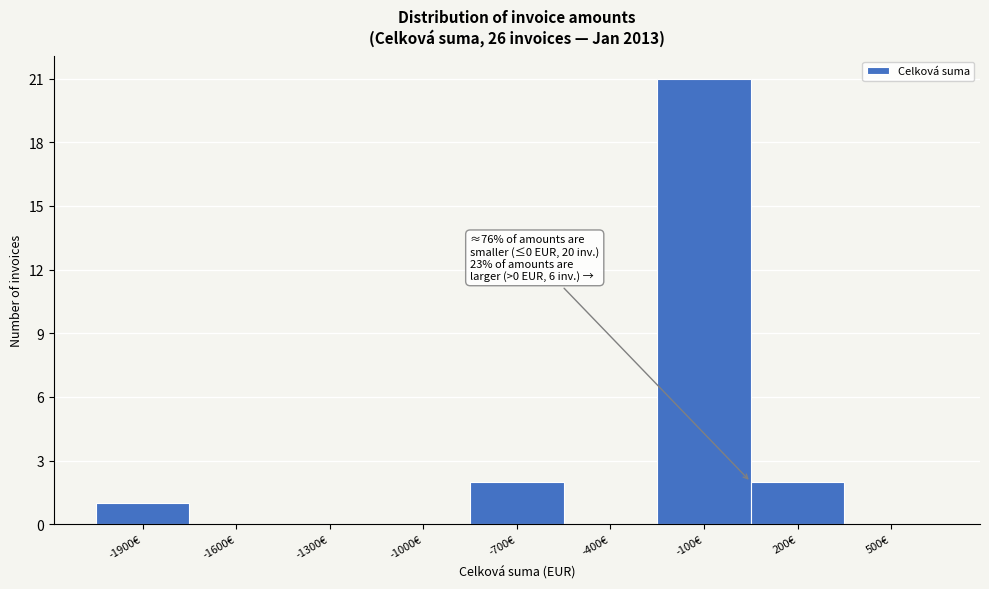

Reading left to right, transcribe all the data shown in this chart.

-1900€=1	-1600€=0	-1300€=0	-1000€=0	-700€=2	-400€=0	-100€=21	200€=2	500€=0